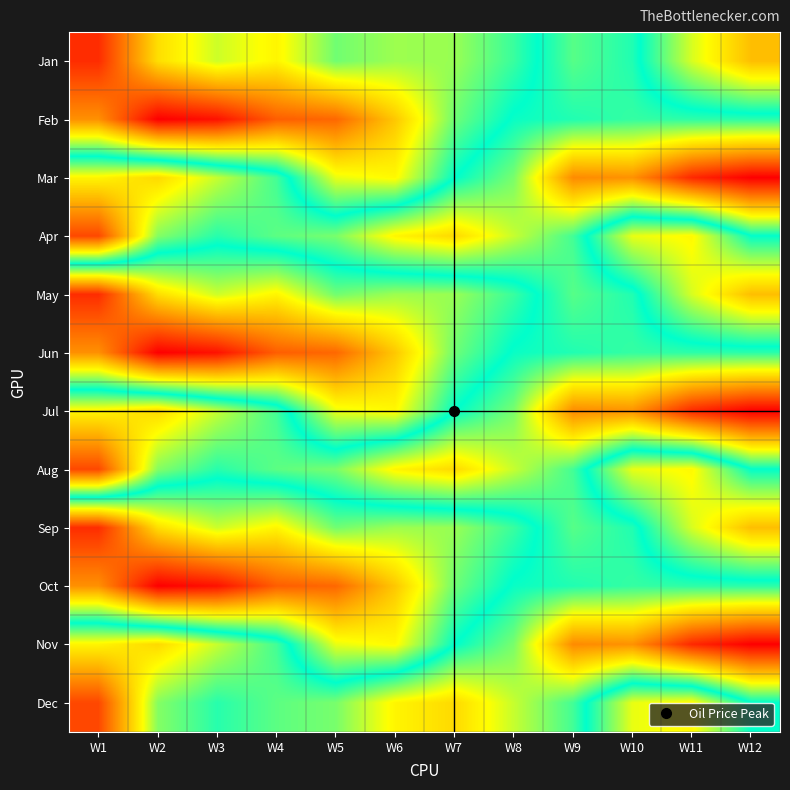

Rank the series at W5 from lowest to highest value.

Feb, Jun, Oct, Mar, Jul, Nov, Jan, May, Sep, Apr, Aug, Dec